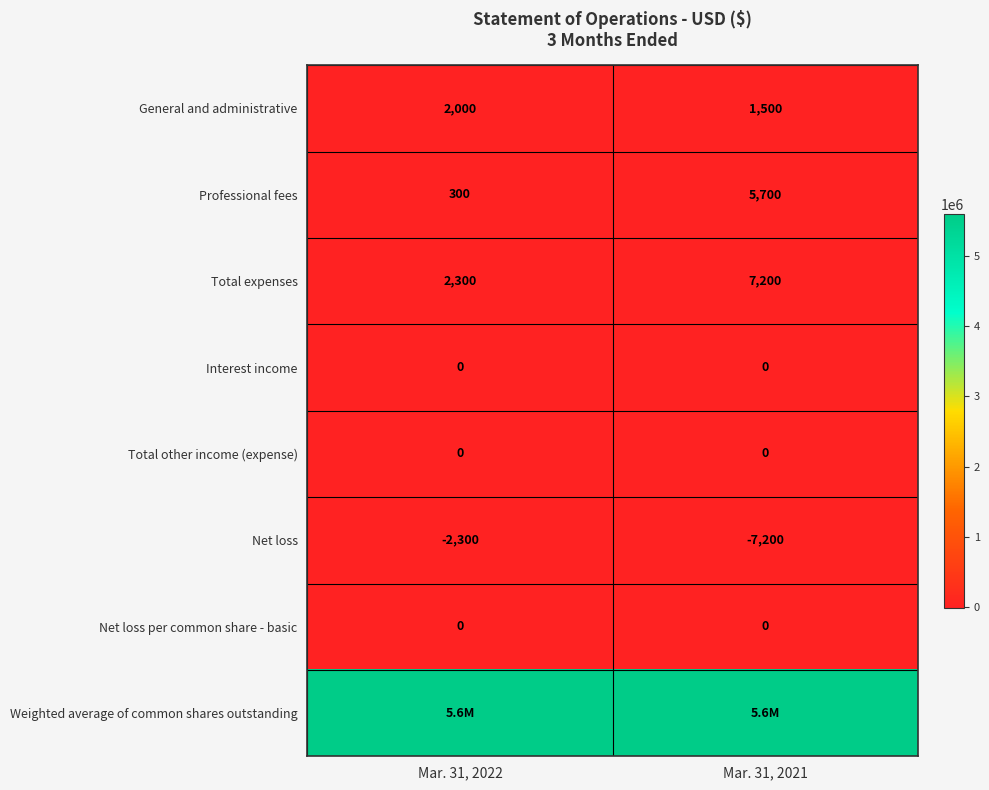

Rank the categories by Net loss value from highest to lowest.

Mar. 31, 2022, Mar. 31, 2021